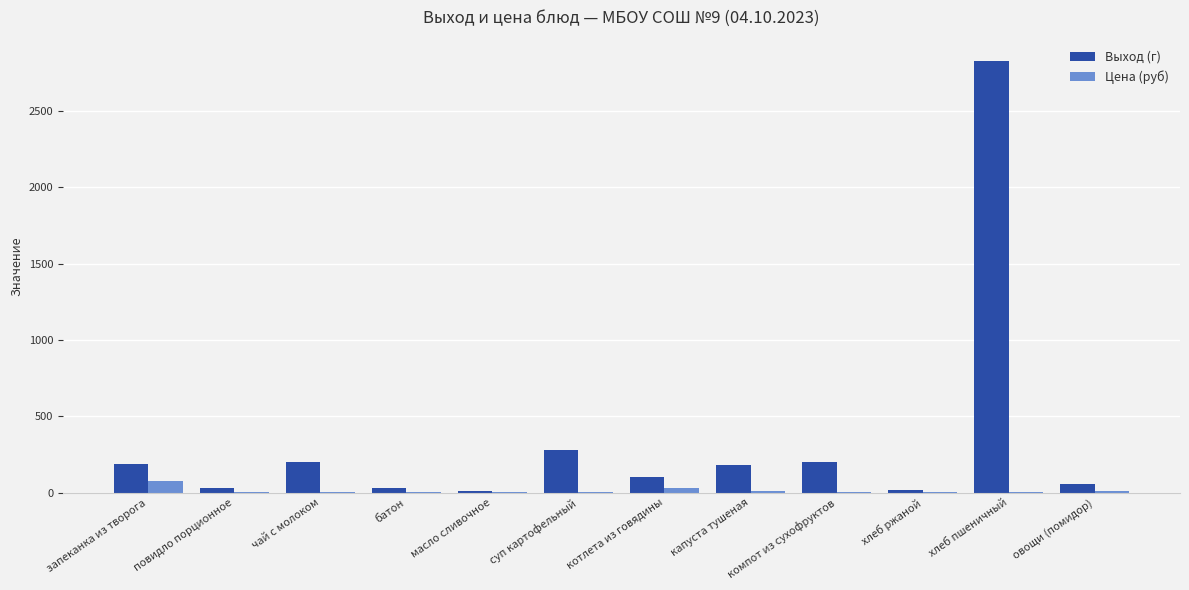

Which series changed the most between батон and суп картофельный?

Выход (г)